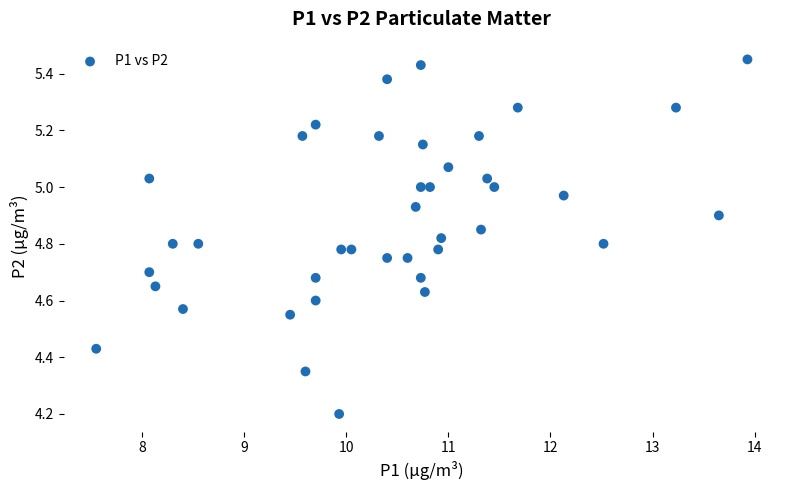

What is the range of X values (max minus min)?

6.4